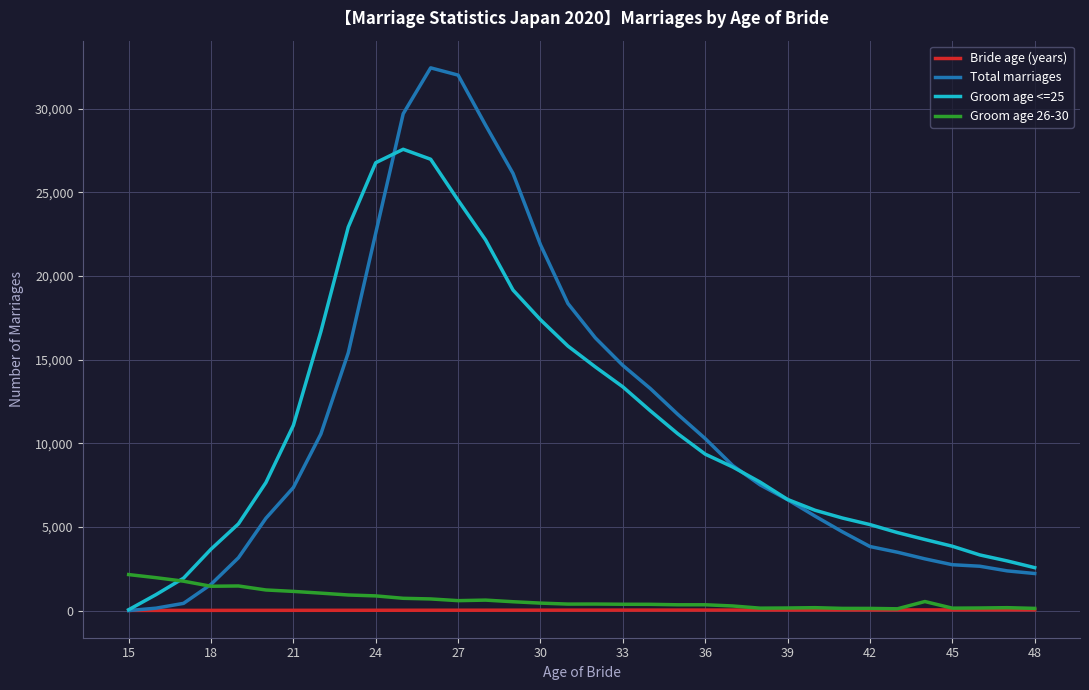

What is the greatest value displayed?

32441